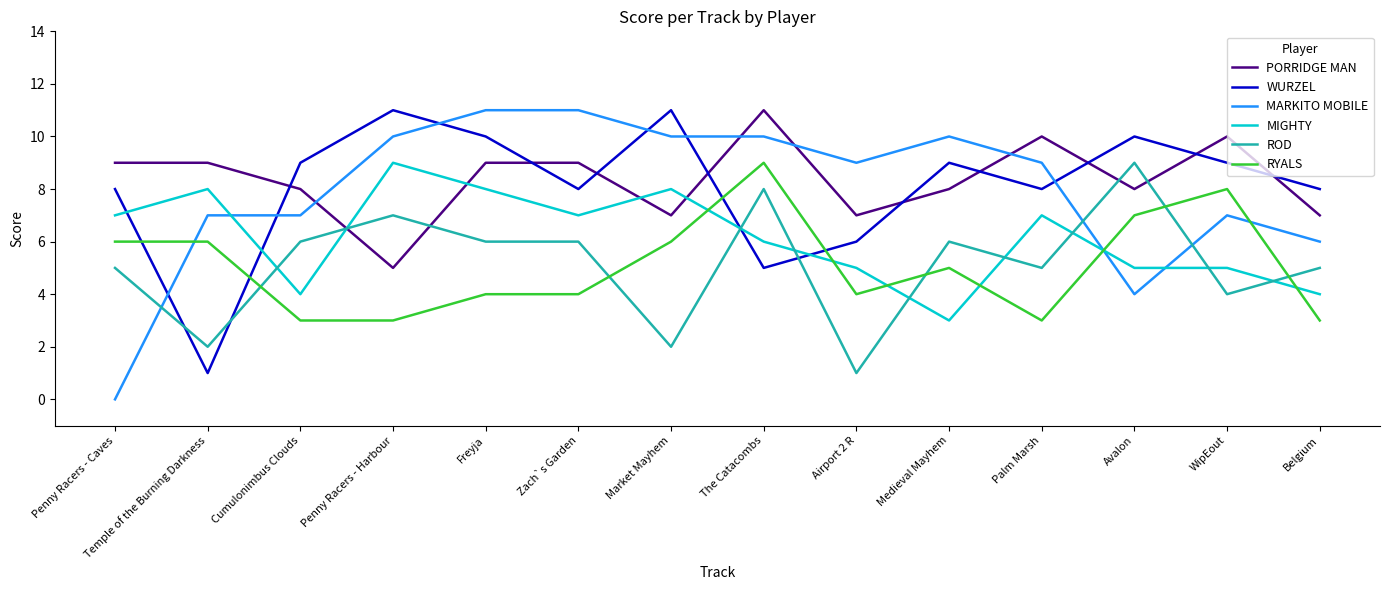

What position from the left is Market Mayhem?

7